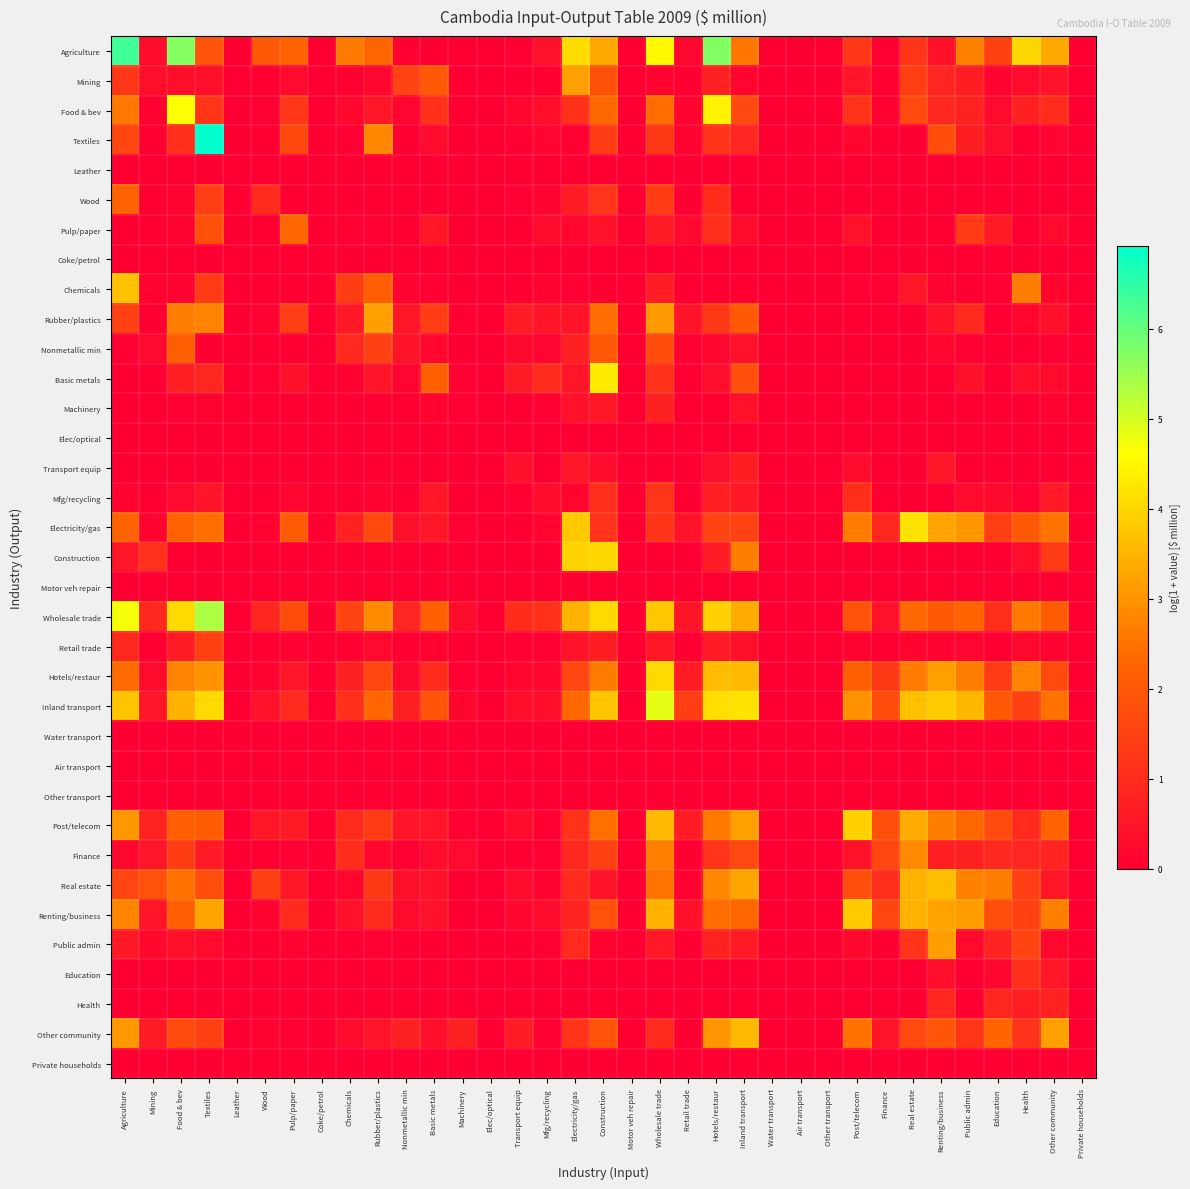

Reading left to right, list all the values displayed in this chart.

Agriculture: Agriculture=6.3	Mining=0.3	Food & bev=5.7	Textiles=1.9	Leather=0.0	Wood=2.0	Pulp/paper=2.3	Coke/petrol=0.0	Chemicals=2.6	Rubber/plastics=2.3	Nonmetallic min=0.1	Basic metals=0.0	Machinery=0.0	Elec/optical=0.0	Transport equip=0.1	Mfg/recycling=0.4	Electricity/gas=4.1	Construction=3.3	Motor veh repair=0.0	Wholesale trade=4.5	Retail trade=0.2	Hotels/restaur=5.7	Inland transport=2.6	Water transport=0.0	Air transport=0.0	Other transport=0.0	Post/telecom=1.3	Finance=0.0	Real estate=1.2	Renting/business=0.4	Public admin=2.7	Education=1.5	Health=4.0	Other community=3.3	Private households=0.0
Mining: Agriculture=1.2	Mining=0.3	Food & bev=0.4	Textiles=0.4	Leather=0.0	Wood=0.0	Pulp/paper=0.2	Coke/petrol=0.0	Chemicals=0.1	Rubber/plastics=0.2	Nonmetallic min=1.5	Basic metals=2.0	Machinery=0.0	Elec/optical=0.0	Transport equip=0.0	Mfg/recycling=0.0	Electricity/gas=3.2	Construction=1.8	Motor veh repair=0.0	Wholesale trade=0.1	Retail trade=0.0	Hotels/restaur=0.7	Inland transport=0.2	Water transport=0.0	Air transport=0.0	Other transport=0.0	Post/telecom=0.5	Finance=0.1	Real estate=1.4	Renting/business=0.9	Public admin=0.7	Education=0.1	Health=0.3	Other community=0.4	Private households=0.0
Food & bev: Agriculture=2.6	Mining=0.1	Food & bev=4.6	Textiles=1.2	Leather=0.0	Wood=0.0	Pulp/paper=1.3	Coke/petrol=0.0	Chemicals=0.2	Rubber/plastics=0.5	Nonmetallic min=0.1	Basic metals=1.1	Machinery=0.0	Elec/optical=0.0	Transport equip=0.2	Mfg/recycling=0.3	Electricity/gas=1.1	Construction=2.3	Motor veh repair=0.0	Wholesale trade=2.4	Retail trade=0.1	Hotels/restaur=4.4	Inland transport=1.6	Water transport=0.0	Air transport=0.0	Other transport=0.0	Post/telecom=1.2	Finance=0.1	Real estate=1.7	Renting/business=0.9	Public admin=0.8	Education=0.2	Health=0.8	Other community=1.0	Private households=0.0
Textiles: Agriculture=1.6	Mining=0.0	Food & bev=1.1	Textiles=6.9	Leather=0.0	Wood=0.0	Pulp/paper=1.6	Coke/petrol=0.0	Chemicals=0.0	Rubber/plastics=2.8	Nonmetallic min=0.0	Basic metals=0.3	Machinery=0.0	Elec/optical=0.0	Transport equip=0.0	Mfg/recycling=0.1	Electricity/gas=0.1	Construction=1.4	Motor veh repair=0.0	Wholesale trade=1.3	Retail trade=0.1	Hotels/restaur=1.2	Inland transport=0.9	Water transport=0.0	Air transport=0.0	Other transport=0.0	Post/telecom=0.2	Finance=0.0	Real estate=0.0	Renting/business=1.8	Public admin=0.7	Education=0.3	Health=0.0	Other community=0.1	Private households=0.0
Leather: Agriculture=0.0	Mining=0.0	Food & bev=0.0	Textiles=0.0	Leather=0.0	Wood=0.0	Pulp/paper=0.0	Coke/petrol=0.0	Chemicals=0.0	Rubber/plastics=0.0	Nonmetallic min=0.0	Basic metals=0.0	Machinery=0.0	Elec/optical=0.0	Transport equip=0.0	Mfg/recycling=0.0	Electricity/gas=0.0	Construction=0.0	Motor veh repair=0.0	Wholesale trade=0.0	Retail trade=0.0	Hotels/restaur=0.0	Inland transport=0.0	Water transport=0.0	Air transport=0.0	Other transport=0.0	Post/telecom=0.0	Finance=0.0	Real estate=0.0	Renting/business=0.0	Public admin=0.0	Education=0.0	Health=0.0	Other community=0.0	Private households=0.0
Wood: Agriculture=2.2	Mining=0.0	Food & bev=0.1	Textiles=1.4	Leather=0.0	Wood=1.0	Pulp/paper=0.0	Coke/petrol=0.0	Chemicals=0.0	Rubber/plastics=0.0	Nonmetallic min=0.0	Basic metals=0.0	Machinery=0.0	Elec/optical=0.0	Transport equip=0.1	Mfg/recycling=0.1	Electricity/gas=0.6	Construction=1.2	Motor veh repair=0.0	Wholesale trade=1.4	Retail trade=0.0	Hotels/restaur=1.0	Inland transport=0.0	Water transport=0.0	Air transport=0.0	Other transport=0.0	Post/telecom=0.0	Finance=0.0	Real estate=0.0	Renting/business=0.0	Public admin=0.0	Education=0.0	Health=0.0	Other community=0.0	Private households=0.0
Pulp/paper: Agriculture=0.0	Mining=0.0	Food & bev=0.1	Textiles=1.8	Leather=0.0	Wood=0.0	Pulp/paper=2.3	Coke/petrol=0.0	Chemicals=0.1	Rubber/plastics=0.0	Nonmetallic min=0.0	Basic metals=0.5	Machinery=0.0	Elec/optical=0.0	Transport equip=0.0	Mfg/recycling=0.3	Electricity/gas=0.2	Construction=0.4	Motor veh repair=0.0	Wholesale trade=0.6	Retail trade=0.2	Hotels/restaur=1.1	Inland transport=0.3	Water transport=0.0	Air transport=0.0	Other transport=0.0	Post/telecom=0.4	Finance=0.0	Real estate=0.0	Renting/business=0.0	Public admin=1.3	Education=0.6	Health=0.0	Other community=0.2	Private households=0.0
Coke/petrol: Agriculture=0.0	Mining=0.0	Food & bev=0.0	Textiles=0.0	Leather=0.0	Wood=0.0	Pulp/paper=0.0	Coke/petrol=0.0	Chemicals=0.0	Rubber/plastics=0.0	Nonmetallic min=0.0	Basic metals=0.0	Machinery=0.0	Elec/optical=0.0	Transport equip=0.0	Mfg/recycling=0.0	Electricity/gas=0.0	Construction=0.0	Motor veh repair=0.0	Wholesale trade=0.0	Retail trade=0.0	Hotels/restaur=0.0	Inland transport=0.0	Water transport=0.0	Air transport=0.0	Other transport=0.0	Post/telecom=0.0	Finance=0.0	Real estate=0.0	Renting/business=0.0	Public admin=0.0	Education=0.0	Health=0.0	Other community=0.0	Private households=0.0
Chemicals: Agriculture=3.7	Mining=0.1	Food & bev=0.1	Textiles=1.3	Leather=0.0	Wood=0.0	Pulp/paper=0.0	Coke/petrol=0.0	Chemicals=1.4	Rubber/plastics=2.1	Nonmetallic min=0.1	Basic metals=0.0	Machinery=0.0	Elec/optical=0.0	Transport equip=0.0	Mfg/recycling=0.1	Electricity/gas=0.0	Construction=0.0	Motor veh repair=0.0	Wholesale trade=0.7	Retail trade=0.0	Hotels/restaur=0.0	Inland transport=0.0	Water transport=0.0	Air transport=0.0	Other transport=0.0	Post/telecom=0.0	Finance=0.0	Real estate=0.5	Renting/business=0.1	Public admin=0.0	Education=0.0	Health=2.7	Other community=0.2	Private households=0.0
Rubber/plastics: Agriculture=1.5	Mining=0.0	Food & bev=2.7	Textiles=2.7	Leather=0.0	Wood=0.1	Pulp/paper=1.4	Coke/petrol=0.0	Chemicals=0.6	Rubber/plastics=3.2	Nonmetallic min=0.5	Basic metals=1.4	Machinery=0.1	Elec/optical=0.0	Transport equip=0.6	Mfg/recycling=0.5	Electricity/gas=0.4	Construction=2.4	Motor veh repair=0.0	Wholesale trade=3.1	Retail trade=0.5	Hotels/restaur=1.3	Inland transport=2.0	Water transport=0.0	Air transport=0.0	Other transport=0.0	Post/telecom=0.0	Finance=0.0	Real estate=0.0	Renting/business=0.4	Public admin=1.0	Education=0.0	Health=0.2	Other community=0.4	Private households=0.0
Nonmetallic min: Agriculture=0.0	Mining=0.2	Food & bev=2.2	Textiles=0.0	Leather=0.0	Wood=0.0	Pulp/paper=0.0	Coke/petrol=0.0	Chemicals=1.0	Rubber/plastics=1.5	Nonmetallic min=0.4	Basic metals=0.2	Machinery=0.0	Elec/optical=0.0	Transport equip=0.2	Mfg/recycling=0.1	Electricity/gas=0.8	Construction=2.0	Motor veh repair=0.0	Wholesale trade=1.7	Retail trade=0.0	Hotels/restaur=0.2	Inland transport=0.4	Water transport=0.0	Air transport=0.0	Other transport=0.0	Post/telecom=0.0	Finance=0.0	Real estate=0.0	Renting/business=0.2	Public admin=0.0	Education=0.0	Health=0.0	Other community=0.0	Private households=0.0
Basic metals: Agriculture=0.0	Mining=0.0	Food & bev=0.7	Textiles=0.9	Leather=0.0	Wood=0.0	Pulp/paper=0.4	Coke/petrol=0.0	Chemicals=0.1	Rubber/plastics=0.5	Nonmetallic min=0.1	Basic metals=2.2	Machinery=0.0	Elec/optical=0.0	Transport equip=0.6	Mfg/recycling=1.0	Electricity/gas=0.5	Construction=4.3	Motor veh repair=0.0	Wholesale trade=1.1	Retail trade=0.0	Hotels/restaur=0.3	Inland transport=1.8	Water transport=0.0	Air transport=0.0	Other transport=0.0	Post/telecom=0.0	Finance=0.0	Real estate=0.0	Renting/business=0.0	Public admin=0.4	Education=0.0	Health=0.3	Other community=0.2	Private households=0.0
Machinery: Agriculture=0.0	Mining=0.0	Food & bev=0.0	Textiles=0.1	Leather=0.0	Wood=0.0	Pulp/paper=0.0	Coke/petrol=0.0	Chemicals=0.0	Rubber/plastics=0.0	Nonmetallic min=0.0	Basic metals=0.1	Machinery=0.0	Elec/optical=0.0	Transport equip=0.0	Mfg/recycling=0.0	Electricity/gas=0.4	Construction=0.5	Motor veh repair=0.0	Wholesale trade=0.8	Retail trade=0.0	Hotels/restaur=0.0	Inland transport=0.4	Water transport=0.0	Air transport=0.0	Other transport=0.0	Post/telecom=0.0	Finance=0.0	Real estate=0.0	Renting/business=0.0	Public admin=0.0	Education=0.0	Health=0.0	Other community=0.1	Private households=0.0
Elec/optical: Agriculture=0.0	Mining=0.0	Food & bev=0.0	Textiles=0.0	Leather=0.0	Wood=0.0	Pulp/paper=0.0	Coke/petrol=0.0	Chemicals=0.0	Rubber/plastics=0.0	Nonmetallic min=0.0	Basic metals=0.0	Machinery=0.0	Elec/optical=0.0	Transport equip=0.0	Mfg/recycling=0.0	Electricity/gas=0.0	Construction=0.0	Motor veh repair=0.0	Wholesale trade=0.0	Retail trade=0.0	Hotels/restaur=0.0	Inland transport=0.0	Water transport=0.0	Air transport=0.0	Other transport=0.0	Post/telecom=0.0	Finance=0.0	Real estate=0.0	Renting/business=0.0	Public admin=0.0	Education=0.0	Health=0.0	Other community=0.0	Private households=0.0
Transport equip: Agriculture=0.0	Mining=0.0	Food & bev=0.0	Textiles=0.0	Leather=0.0	Wood=0.0	Pulp/paper=0.0	Coke/petrol=0.0	Chemicals=0.0	Rubber/plastics=0.0	Nonmetallic min=0.0	Basic metals=0.0	Machinery=0.0	Elec/optical=0.0	Transport equip=0.4	Mfg/recycling=0.0	Electricity/gas=0.5	Construction=0.3	Motor veh repair=0.0	Wholesale trade=0.0	Retail trade=0.0	Hotels/restaur=0.3	Inland transport=0.7	Water transport=0.0	Air transport=0.0	Other transport=0.0	Post/telecom=0.3	Finance=0.0	Real estate=0.0	Renting/business=0.5	Public admin=0.0	Education=0.0	Health=0.0	Other community=0.0	Private households=0.0
Mfg/recycling: Agriculture=0.1	Mining=0.0	Food & bev=0.2	Textiles=0.5	Leather=0.0	Wood=0.0	Pulp/paper=0.1	Coke/petrol=0.0	Chemicals=0.0	Rubber/plastics=0.1	Nonmetallic min=0.0	Basic metals=0.5	Machinery=0.0	Elec/optical=0.0	Transport equip=0.1	Mfg/recycling=0.3	Electricity/gas=0.1	Construction=1.1	Motor veh repair=0.0	Wholesale trade=1.2	Retail trade=0.0	Hotels/restaur=0.7	Inland transport=0.6	Water transport=0.0	Air transport=0.0	Other transport=0.0	Post/telecom=1.1	Finance=0.0	Real estate=0.0	Renting/business=0.0	Public admin=0.3	Education=0.2	Health=0.1	Other community=0.6	Private households=0.0
Electricity/gas: Agriculture=2.2	Mining=0.1	Food & bev=2.3	Textiles=2.5	Leather=0.0	Wood=0.1	Pulp/paper=2.0	Coke/petrol=0.0	Chemicals=0.8	Rubber/plastics=1.7	Nonmetallic min=0.4	Basic metals=0.5	Machinery=0.0	Elec/optical=0.0	Transport equip=0.0	Mfg/recycling=0.1	Electricity/gas=3.8	Construction=1.2	Motor veh repair=0.0	Wholesale trade=1.2	Retail trade=0.4	Hotels/restaur=1.5	Inland transport=1.5	Water transport=0.0	Air transport=0.0	Other transport=0.0	Post/telecom=2.6	Finance=0.9	Real estate=4.2	Renting/business=3.2	Public admin=3.0	Education=1.4	Health=2.0	Other community=2.5	Private households=0.0
Construction: Agriculture=0.5	Mining=1.1	Food & bev=0.0	Textiles=0.0	Leather=0.0	Wood=0.0	Pulp/paper=0.0	Coke/petrol=0.0	Chemicals=0.0	Rubber/plastics=0.0	Nonmetallic min=0.0	Basic metals=0.0	Machinery=0.0	Elec/optical=0.0	Transport equip=0.0	Mfg/recycling=0.0	Electricity/gas=4.0	Construction=4.0	Motor veh repair=0.0	Wholesale trade=0.0	Retail trade=0.0	Hotels/restaur=0.6	Inland transport=2.7	Water transport=0.0	Air transport=0.0	Other transport=0.0	Post/telecom=0.0	Finance=0.0	Real estate=0.0	Renting/business=0.0	Public admin=0.0	Education=0.0	Health=0.3	Other community=1.3	Private households=0.0
Motor veh repair: Agriculture=0.0	Mining=0.0	Food & bev=0.0	Textiles=0.0	Leather=0.0	Wood=0.0	Pulp/paper=0.0	Coke/petrol=0.0	Chemicals=0.0	Rubber/plastics=0.0	Nonmetallic min=0.0	Basic metals=0.0	Machinery=0.0	Elec/optical=0.0	Transport equip=0.0	Mfg/recycling=0.0	Electricity/gas=0.0	Construction=0.0	Motor veh repair=0.0	Wholesale trade=0.0	Retail trade=0.0	Hotels/restaur=0.0	Inland transport=0.0	Water transport=0.0	Air transport=0.0	Other transport=0.0	Post/telecom=0.0	Finance=0.0	Real estate=0.0	Renting/business=0.0	Public admin=0.0	Education=0.0	Health=0.0	Other community=0.0	Private households=0.0
Wholesale trade: Agriculture=4.7	Mining=0.9	Food & bev=4.0	Textiles=5.4	Leather=0.0	Wood=0.9	Pulp/paper=1.7	Coke/petrol=0.0	Chemicals=1.5	Rubber/plastics=2.9	Nonmetallic min=0.8	Basic metals=2.2	Machinery=0.3	Elec/optical=0.0	Transport equip=1.0	Mfg/recycling=1.2	Electricity/gas=3.5	Construction=4.1	Motor veh repair=0.0	Wholesale trade=3.8	Retail trade=0.5	Hotels/restaur=3.9	Inland transport=3.4	Water transport=0.0	Air transport=0.0	Other transport=0.0	Post/telecom=1.9	Finance=0.4	Real estate=2.3	Renting/business=2.0	Public admin=2.3	Education=1.1	Health=2.6	Other community=2.1	Private households=0.0
Retail trade: Agriculture=0.9	Mining=0.0	Food & bev=0.7	Textiles=1.5	Leather=0.0	Wood=0.0	Pulp/paper=0.1	Coke/petrol=0.0	Chemicals=0.1	Rubber/plastics=0.2	Nonmetallic min=0.0	Basic metals=0.1	Machinery=0.0	Elec/optical=0.0	Transport equip=0.0	Mfg/recycling=0.0	Electricity/gas=0.4	Construction=0.7	Motor veh repair=0.0	Wholesale trade=0.5	Retail trade=0.0	Hotels/restaur=0.6	Inland transport=0.4	Water transport=0.0	Air transport=0.0	Other transport=0.0	Post/telecom=0.1	Finance=0.0	Real estate=0.1	Renting/business=0.1	Public admin=0.1	Education=0.0	Health=0.2	Other community=0.1	Private households=0.0
Hotels/restaur: Agriculture=2.4	Mining=0.3	Food & bev=2.7	Textiles=3.0	Leather=0.0	Wood=0.1	Pulp/paper=0.5	Coke/petrol=0.0	Chemicals=0.7	Rubber/plastics=1.6	Nonmetallic min=0.2	Basic metals=1.0	Machinery=0.0	Elec/optical=0.0	Transport equip=0.2	Mfg/recycling=0.2	Electricity/gas=1.6	Construction=2.6	Motor veh repair=0.0	Wholesale trade=4.1	Retail trade=0.6	Hotels/restaur=3.6	Inland transport=3.6	Water transport=0.0	Air transport=0.0	Other transport=0.0	Post/telecom=2.1	Finance=1.3	Real estate=2.6	Renting/business=3.2	Public admin=2.7	Education=1.4	Health=2.7	Other community=1.7	Private households=0.0
Inland transport: Agriculture=3.7	Mining=0.5	Food & bev=3.5	Textiles=4.1	Leather=0.0	Wood=0.4	Pulp/paper=1.0	Coke/petrol=0.0	Chemicals=1.1	Rubber/plastics=2.3	Nonmetallic min=0.7	Basic metals=1.9	Machinery=0.2	Elec/optical=0.0	Transport equip=0.3	Mfg/recycling=0.3	Electricity/gas=2.3	Construction=3.7	Motor veh repair=0.0	Wholesale trade=4.8	Retail trade=1.4	Hotels/restaur=4.1	Inland transport=4.2	Water transport=0.0	Air transport=0.0	Other transport=0.0	Post/telecom=3.0	Finance=1.7	Real estate=3.7	Renting/business=3.9	Public admin=3.5	Education=2.0	Health=1.4	Other community=2.5	Private households=0.0
Water transport: Agriculture=0.0	Mining=0.0	Food & bev=0.0	Textiles=0.0	Leather=0.0	Wood=0.0	Pulp/paper=0.0	Coke/petrol=0.0	Chemicals=0.0	Rubber/plastics=0.0	Nonmetallic min=0.0	Basic metals=0.0	Machinery=0.0	Elec/optical=0.0	Transport equip=0.0	Mfg/recycling=0.0	Electricity/gas=0.0	Construction=0.0	Motor veh repair=0.0	Wholesale trade=0.0	Retail trade=0.0	Hotels/restaur=0.0	Inland transport=0.0	Water transport=0.0	Air transport=0.0	Other transport=0.0	Post/telecom=0.0	Finance=0.0	Real estate=0.0	Renting/business=0.0	Public admin=0.0	Education=0.0	Health=0.0	Other community=0.0	Private households=0.0
Air transport: Agriculture=0.0	Mining=0.0	Food & bev=0.0	Textiles=0.0	Leather=0.0	Wood=0.0	Pulp/paper=0.0	Coke/petrol=0.0	Chemicals=0.0	Rubber/plastics=0.0	Nonmetallic min=0.0	Basic metals=0.0	Machinery=0.0	Elec/optical=0.0	Transport equip=0.0	Mfg/recycling=0.0	Electricity/gas=0.0	Construction=0.0	Motor veh repair=0.0	Wholesale trade=0.0	Retail trade=0.0	Hotels/restaur=0.0	Inland transport=0.0	Water transport=0.0	Air transport=0.0	Other transport=0.0	Post/telecom=0.0	Finance=0.0	Real estate=0.0	Renting/business=0.0	Public admin=0.0	Education=0.0	Health=0.0	Other community=0.0	Private households=0.0
Other transport: Agriculture=0.0	Mining=0.0	Food & bev=0.0	Textiles=0.0	Leather=0.0	Wood=0.0	Pulp/paper=0.0	Coke/petrol=0.0	Chemicals=0.0	Rubber/plastics=0.0	Nonmetallic min=0.0	Basic metals=0.0	Machinery=0.0	Elec/optical=0.0	Transport equip=0.0	Mfg/recycling=0.0	Electricity/gas=0.0	Construction=0.0	Motor veh repair=0.0	Wholesale trade=0.0	Retail trade=0.0	Hotels/restaur=0.0	Inland transport=0.0	Water transport=0.0	Air transport=0.0	Other transport=0.0	Post/telecom=0.0	Finance=0.0	Real estate=0.0	Renting/business=0.0	Public admin=0.0	Education=0.0	Health=0.0	Other community=0.0	Private households=0.0
Post/telecom: Agriculture=3.1	Mining=0.8	Food & bev=2.1	Textiles=2.1	Leather=0.0	Wood=0.5	Pulp/paper=0.6	Coke/petrol=0.0	Chemicals=1.0	Rubber/plastics=1.4	Nonmetallic min=0.5	Basic metals=0.5	Machinery=0.1	Elec/optical=0.0	Transport equip=0.3	Mfg/recycling=0.1	Electricity/gas=1.1	Construction=2.5	Motor veh repair=0.0	Wholesale trade=3.6	Retail trade=0.6	Hotels/restaur=2.6	Inland transport=3.2	Water transport=0.0	Air transport=0.0	Other transport=0.0	Post/telecom=3.9	Finance=1.8	Real estate=3.4	Renting/business=2.7	Public admin=2.3	Education=1.7	Health=1.0	Other community=2.3	Private households=0.0
Finance: Agriculture=0.2	Mining=0.5	Food & bev=1.4	Textiles=0.6	Leather=0.0	Wood=0.0	Pulp/paper=0.0	Coke/petrol=0.0	Chemicals=1.0	Rubber/plastics=0.2	Nonmetallic min=0.0	Basic metals=0.3	Machinery=0.2	Elec/optical=0.0	Transport equip=0.0	Mfg/recycling=0.0	Electricity/gas=0.9	Construction=1.5	Motor veh repair=0.0	Wholesale trade=2.7	Retail trade=0.0	Hotels/restaur=1.2	Inland transport=1.7	Water transport=0.0	Air transport=0.0	Other transport=0.0	Post/telecom=0.4	Finance=1.6	Real estate=2.8	Renting/business=0.7	Public admin=0.7	Education=0.9	Health=0.9	Other community=0.8	Private households=0.0
Real estate: Agriculture=1.6	Mining=1.8	Food & bev=2.5	Textiles=1.8	Leather=0.0	Wood=1.5	Pulp/paper=0.5	Coke/petrol=0.0	Chemicals=0.2	Rubber/plastics=1.3	Nonmetallic min=0.4	Basic metals=0.4	Machinery=0.0	Elec/optical=0.0	Transport equip=0.3	Mfg/recycling=0.1	Electricity/gas=1.0	Construction=0.4	Motor veh repair=0.0	Wholesale trade=2.5	Retail trade=0.1	Hotels/restaur=2.8	Inland transport=3.3	Water transport=0.0	Air transport=0.0	Other transport=0.0	Post/telecom=1.8	Finance=1.0	Real estate=3.5	Renting/business=3.6	Public admin=2.7	Education=2.7	Health=1.4	Other community=0.5	Private households=0.0
Renting/business: Agriculture=2.8	Mining=0.5	Food & bev=2.2	Textiles=3.3	Leather=0.0	Wood=0.1	Pulp/paper=0.9	Coke/petrol=0.0	Chemicals=0.4	Rubber/plastics=1.0	Nonmetallic min=0.2	Basic metals=0.4	Machinery=0.0	Elec/optical=0.0	Transport equip=0.2	Mfg/recycling=0.3	Electricity/gas=0.8	Construction=1.8	Motor veh repair=0.0	Wholesale trade=3.5	Retail trade=0.4	Hotels/restaur=2.4	Inland transport=2.3	Water transport=0.0	Air transport=0.0	Other transport=0.0	Post/telecom=3.8	Finance=1.6	Real estate=3.5	Renting/business=3.2	Public admin=3.2	Education=1.8	Health=1.5	Other community=2.7	Private households=0.0
Public admin: Agriculture=0.6	Mining=0.2	Food & bev=0.4	Textiles=0.3	Leather=0.0	Wood=0.0	Pulp/paper=0.1	Coke/petrol=0.0	Chemicals=0.0	Rubber/plastics=0.0	Nonmetallic min=0.0	Basic metals=0.0	Machinery=0.0	Elec/optical=0.0	Transport equip=0.0	Mfg/recycling=0.0	Electricity/gas=1.0	Construction=0.1	Motor veh repair=0.0	Wholesale trade=0.6	Retail trade=0.0	Hotels/restaur=0.8	Inland transport=0.6	Water transport=0.0	Air transport=0.0	Other transport=0.0	Post/telecom=0.2	Finance=0.0	Real estate=1.2	Renting/business=3.1	Public admin=0.2	Education=0.8	Health=1.5	Other community=0.2	Private households=0.0
Education: Agriculture=0.0	Mining=0.0	Food & bev=0.0	Textiles=0.0	Leather=0.0	Wood=0.0	Pulp/paper=0.0	Coke/petrol=0.0	Chemicals=0.0	Rubber/plastics=0.0	Nonmetallic min=0.0	Basic metals=0.0	Machinery=0.0	Elec/optical=0.0	Transport equip=0.0	Mfg/recycling=0.0	Electricity/gas=0.0	Construction=0.0	Motor veh repair=0.0	Wholesale trade=0.0	Retail trade=0.0	Hotels/restaur=0.0	Inland transport=0.0	Water transport=0.0	Air transport=0.0	Other transport=0.0	Post/telecom=0.0	Finance=0.0	Real estate=0.0	Renting/business=0.3	Public admin=0.0	Education=0.2	Health=1.1	Other community=0.5	Private households=0.0
Health: Agriculture=0.0	Mining=0.0	Food & bev=0.0	Textiles=0.0	Leather=0.0	Wood=0.0	Pulp/paper=0.0	Coke/petrol=0.0	Chemicals=0.0	Rubber/plastics=0.0	Nonmetallic min=0.0	Basic metals=0.0	Machinery=0.0	Elec/optical=0.0	Transport equip=0.0	Mfg/recycling=0.0	Electricity/gas=0.0	Construction=0.0	Motor veh repair=0.0	Wholesale trade=0.0	Retail trade=0.0	Hotels/restaur=0.0	Inland transport=0.0	Water transport=0.0	Air transport=0.0	Other transport=0.0	Post/telecom=0.0	Finance=0.0	Real estate=0.0	Renting/business=0.9	Public admin=0.0	Education=0.9	Health=0.7	Other community=0.8	Private households=0.0
Other community: Agriculture=3.0	Mining=0.6	Food & bev=1.7	Textiles=1.5	Leather=0.0	Wood=0.1	Pulp/paper=0.0	Coke/petrol=0.0	Chemicals=0.3	Rubber/plastics=0.5	Nonmetallic min=0.7	Basic metals=0.4	Machinery=0.7	Elec/optical=0.0	Transport equip=0.6	Mfg/recycling=0.0	Electricity/gas=1.2	Construction=1.9	Motor veh repair=0.0	Wholesale trade=1.0	Retail trade=0.0	Hotels/restaur=3.0	Inland transport=3.6	Water transport=0.0	Air transport=0.0	Other transport=0.0	Post/telecom=2.5	Finance=0.5	Real estate=1.7	Renting/business=1.9	Public admin=1.2	Education=2.3	Health=1.2	Other community=3.2	Private households=0.0
Private households: Agriculture=0.0	Mining=0.0	Food & bev=0.0	Textiles=0.0	Leather=0.0	Wood=0.0	Pulp/paper=0.0	Coke/petrol=0.0	Chemicals=0.0	Rubber/plastics=0.0	Nonmetallic min=0.0	Basic metals=0.0	Machinery=0.0	Elec/optical=0.0	Transport equip=0.0	Mfg/recycling=0.0	Electricity/gas=0.0	Construction=0.0	Motor veh repair=0.0	Wholesale trade=0.0	Retail trade=0.0	Hotels/restaur=0.0	Inland transport=0.0	Water transport=0.0	Air transport=0.0	Other transport=0.0	Post/telecom=0.0	Finance=0.0	Real estate=0.0	Renting/business=0.0	Public admin=0.0	Education=0.0	Health=0.0	Other community=0.0	Private households=0.0